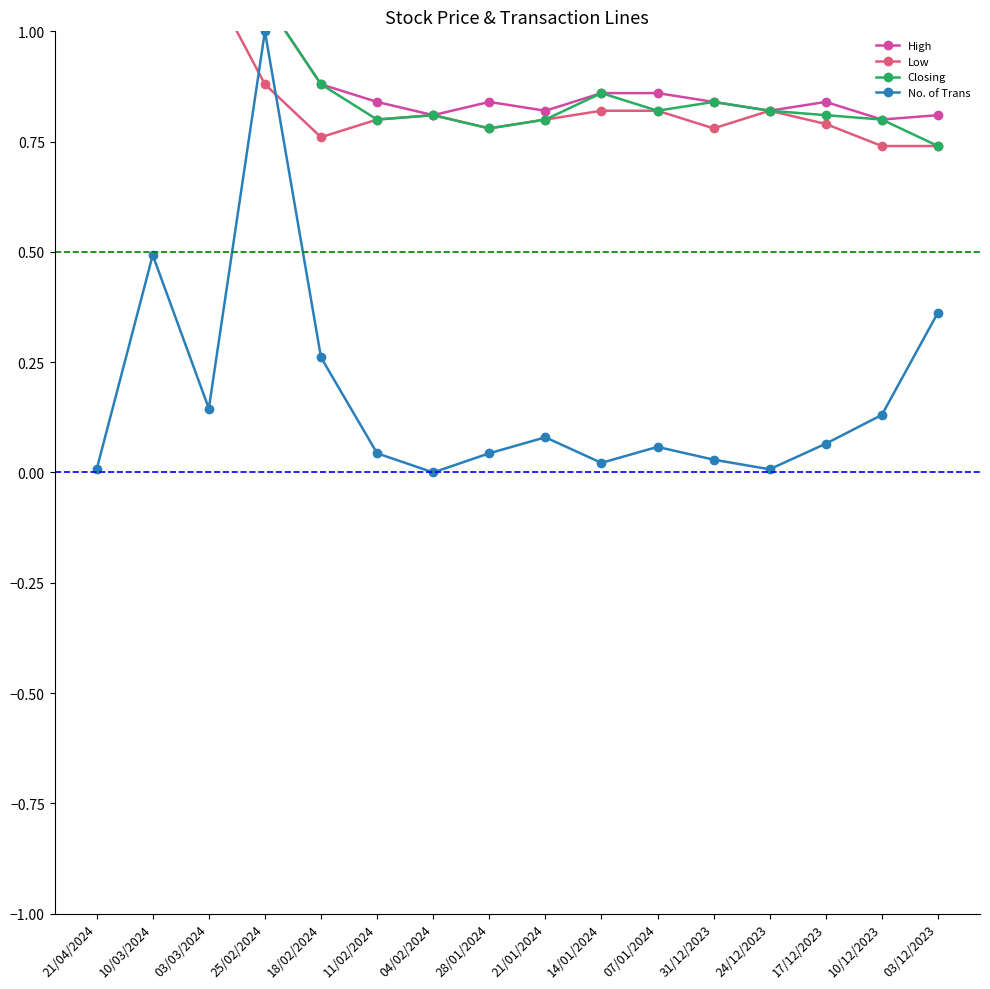

Is it true that Closing equals 0.7 at 25/02/2024?

False